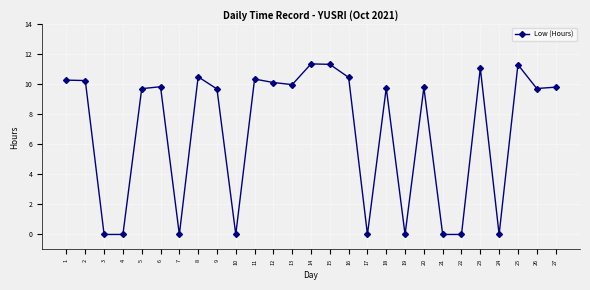

Which has a higher value, 19 or 8?

8